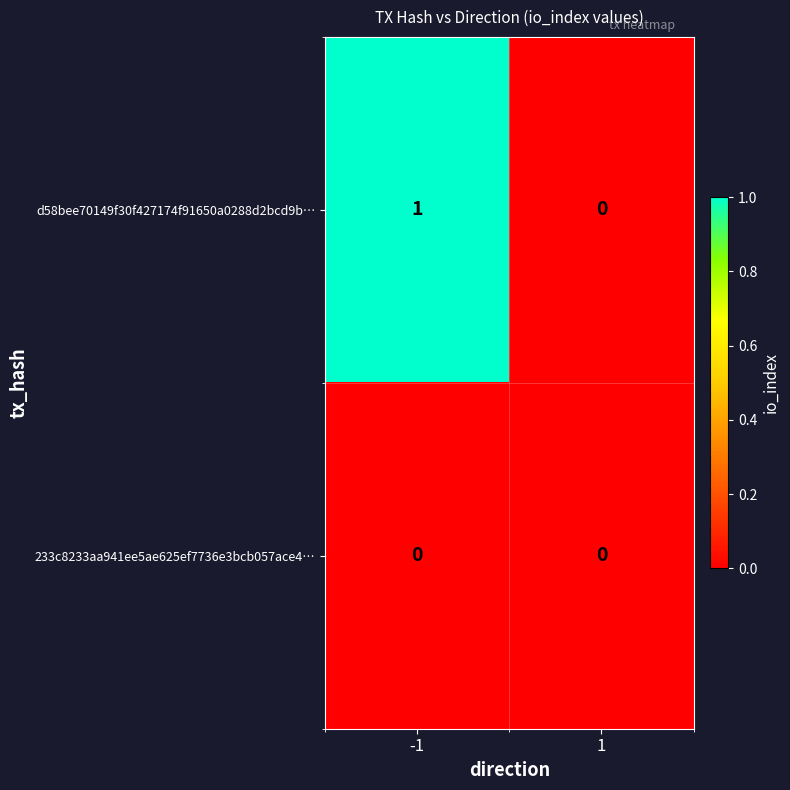

How many series are shown in this chart?

2